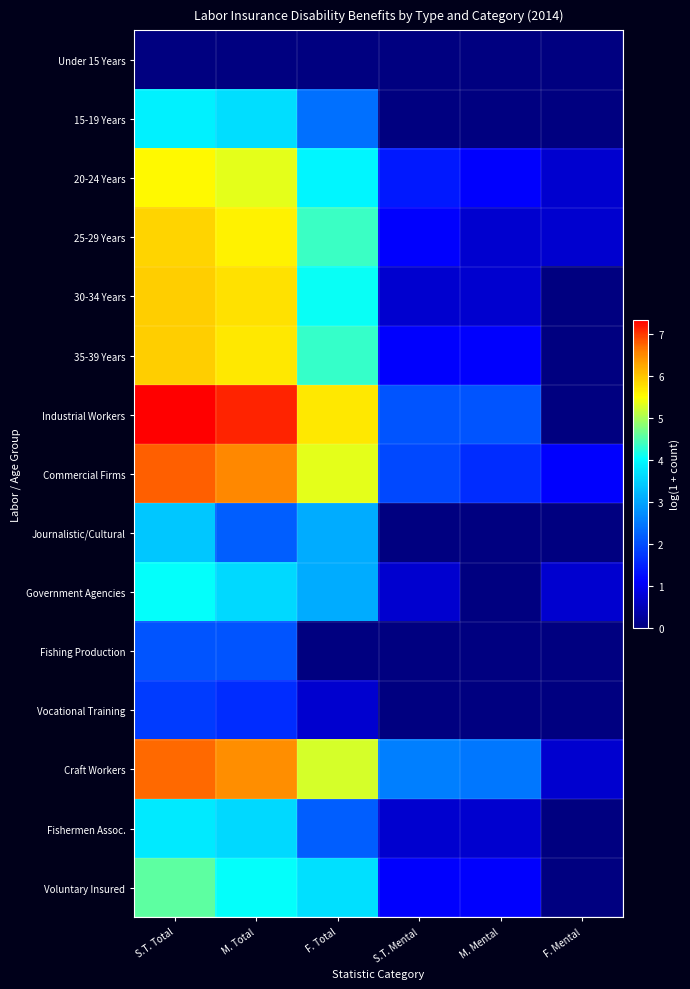

How many categories are shown in the chart?

6